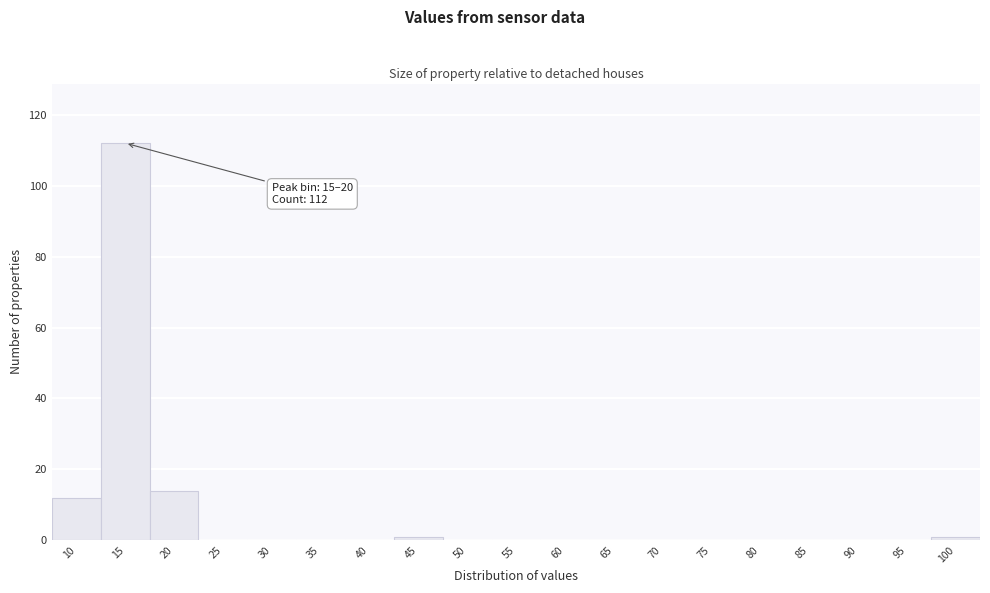

Reading left to right, what are all the values shown in this chart?

10=12	15=112	20=14	25=0	30=0	35=0	40=0	45=1	50=0	55=0	60=0	65=0	70=0	75=0	80=0	85=0	90=0	95=0	100=1